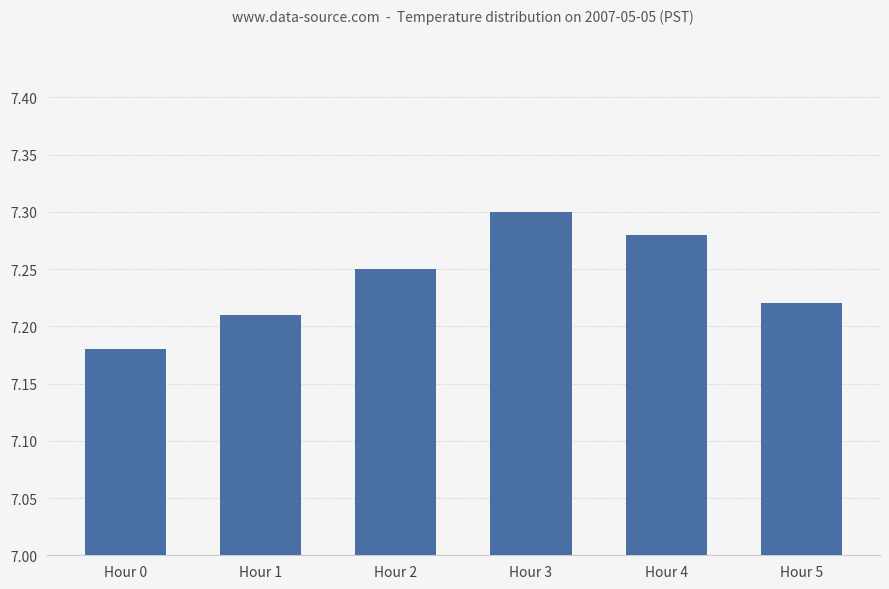

List the labels in order of value, smallest first.

Hour 0, Hour 1, Hour 5, Hour 2, Hour 4, Hour 3